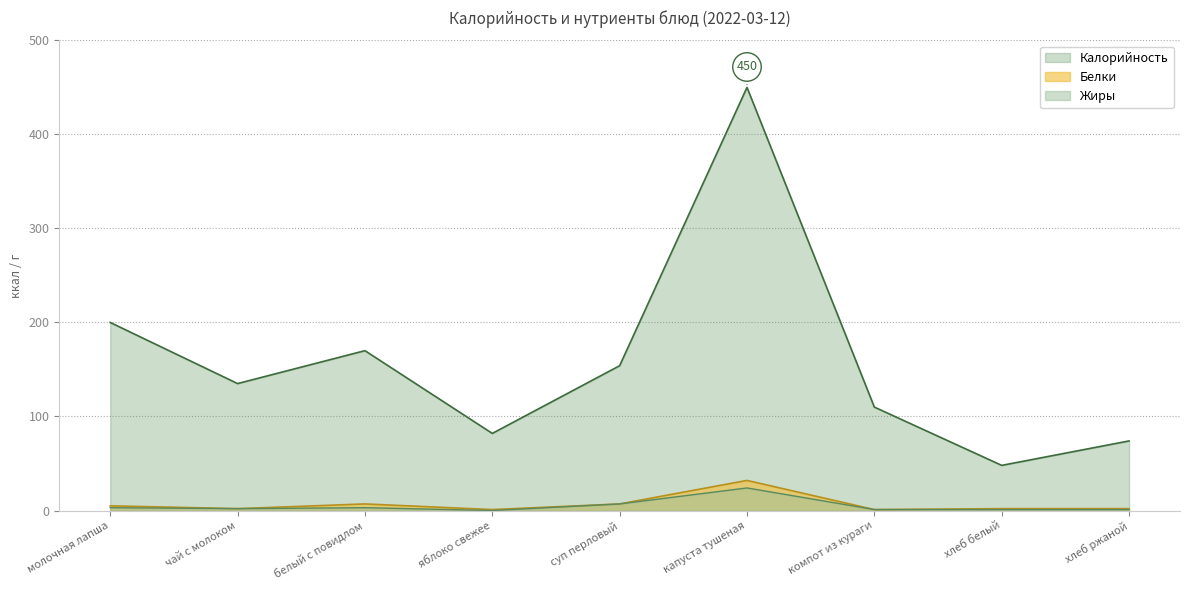

What is the value of the Белки point at the 1st from the left?

5